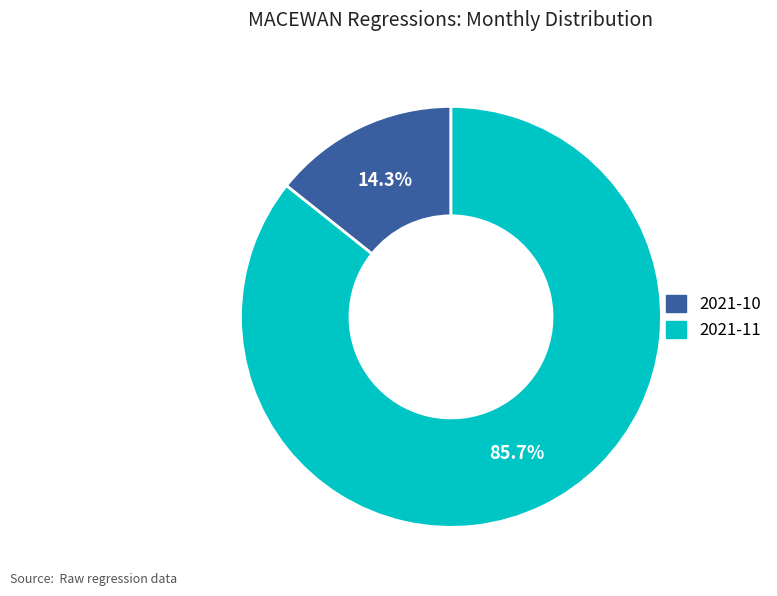

What is the largest slice in the pie chart?

2021-11